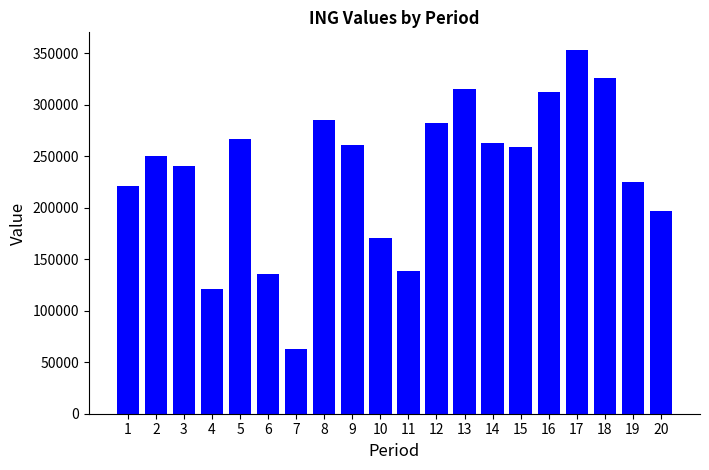

How many distinct data groups are displayed?

1